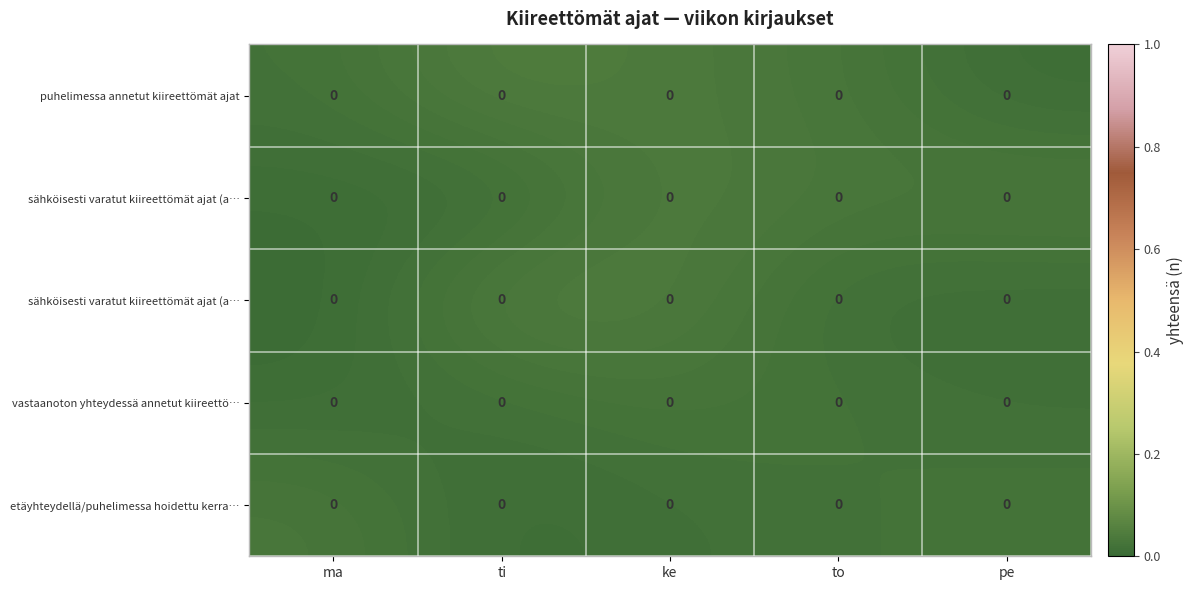

Which has a higher value, ma or ti?

ti